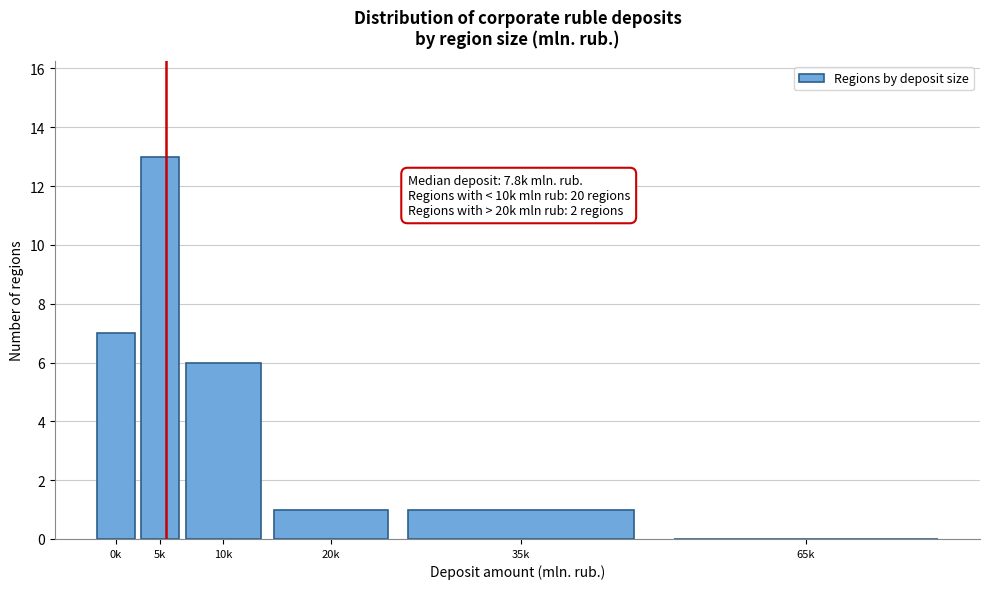

Reading right to left, list all the values displayed in this chart.

65k=0	35k=1	20k=1	10k=6	5k=13	0k=7